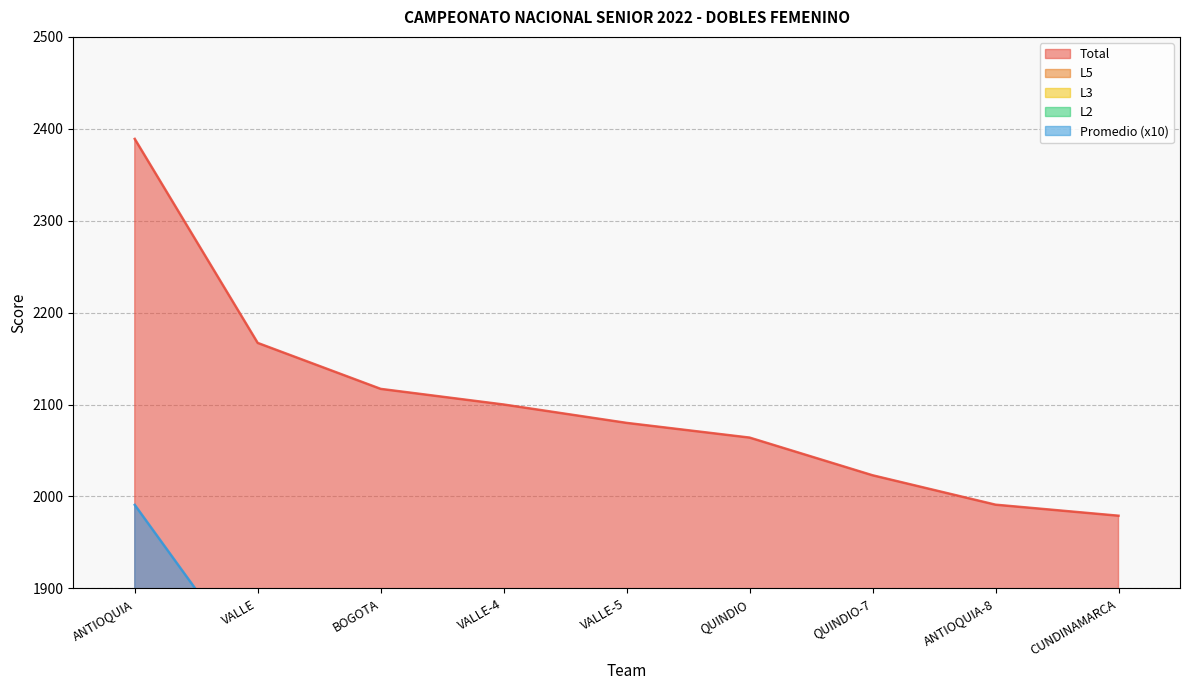

How many values in the Promedio series are below 1733?

4